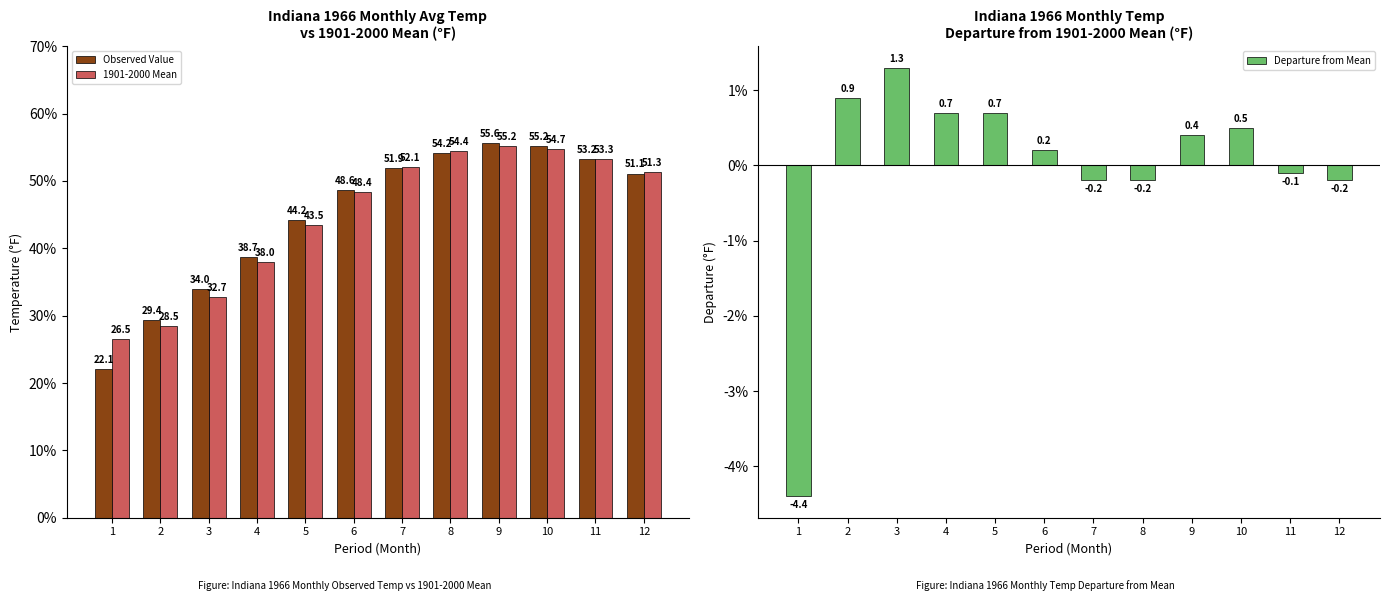

What is the value of the Observed Value bar at the 8th from the left?

54.2